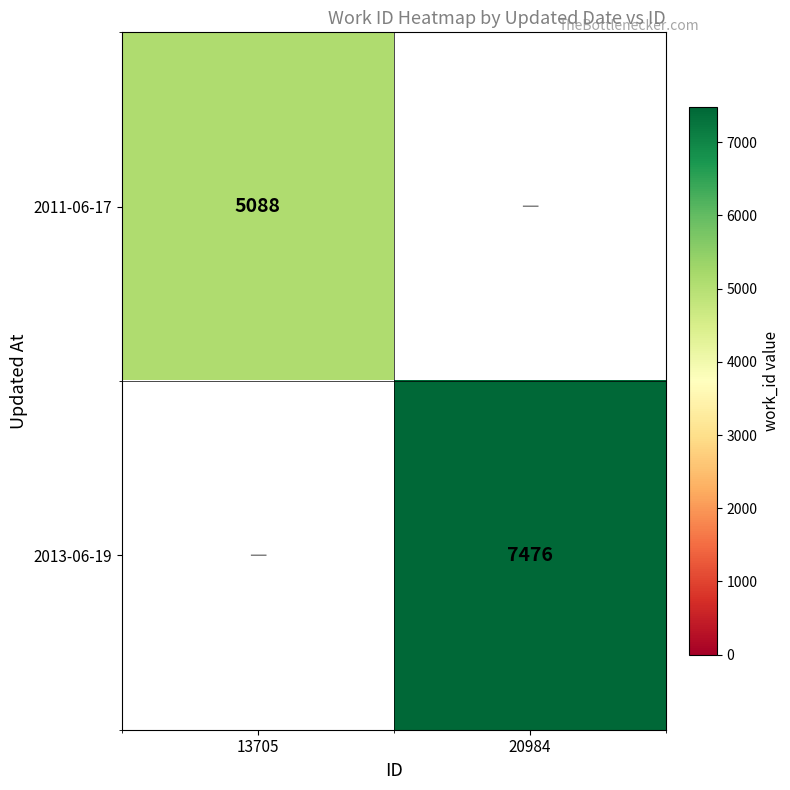

Is it true that 2013-06-19 equals 4305 at 20984?

False